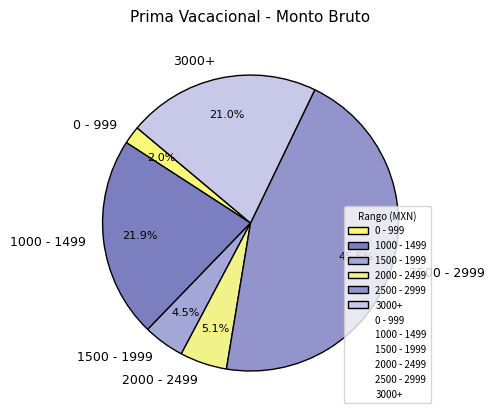

Does any single category account for the majority?

No